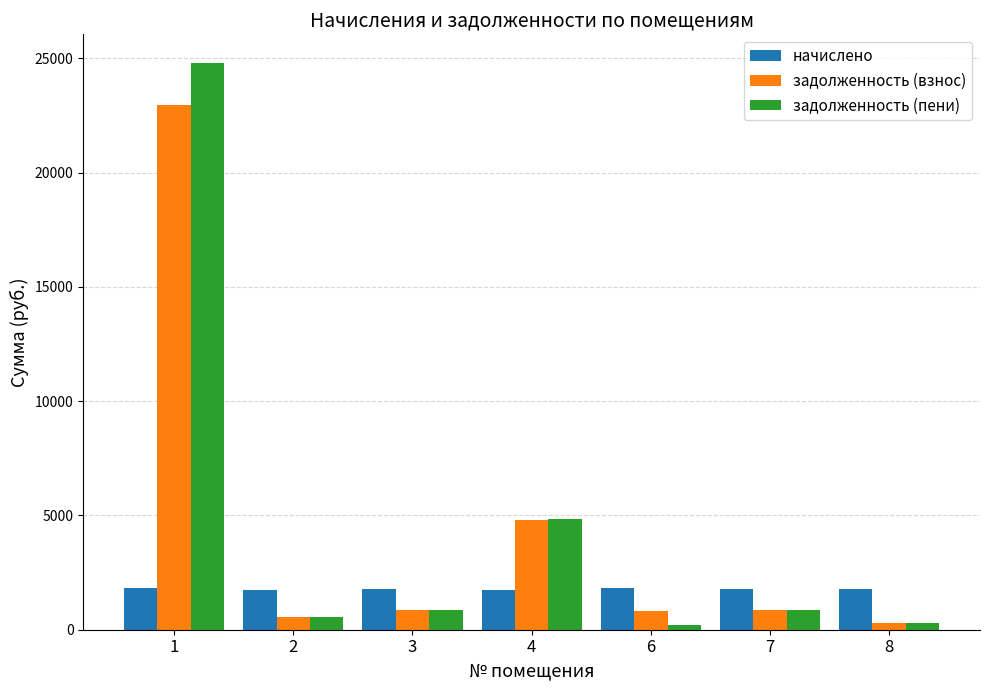

What is the maximum value for начислено?

1847.7